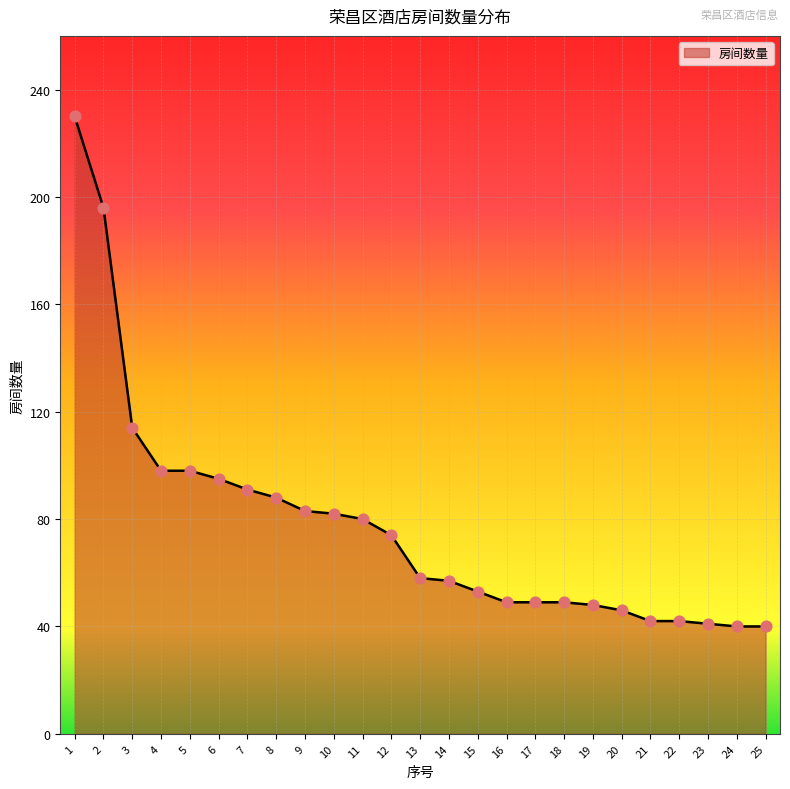

Which has a higher value, 8 or 7?

7